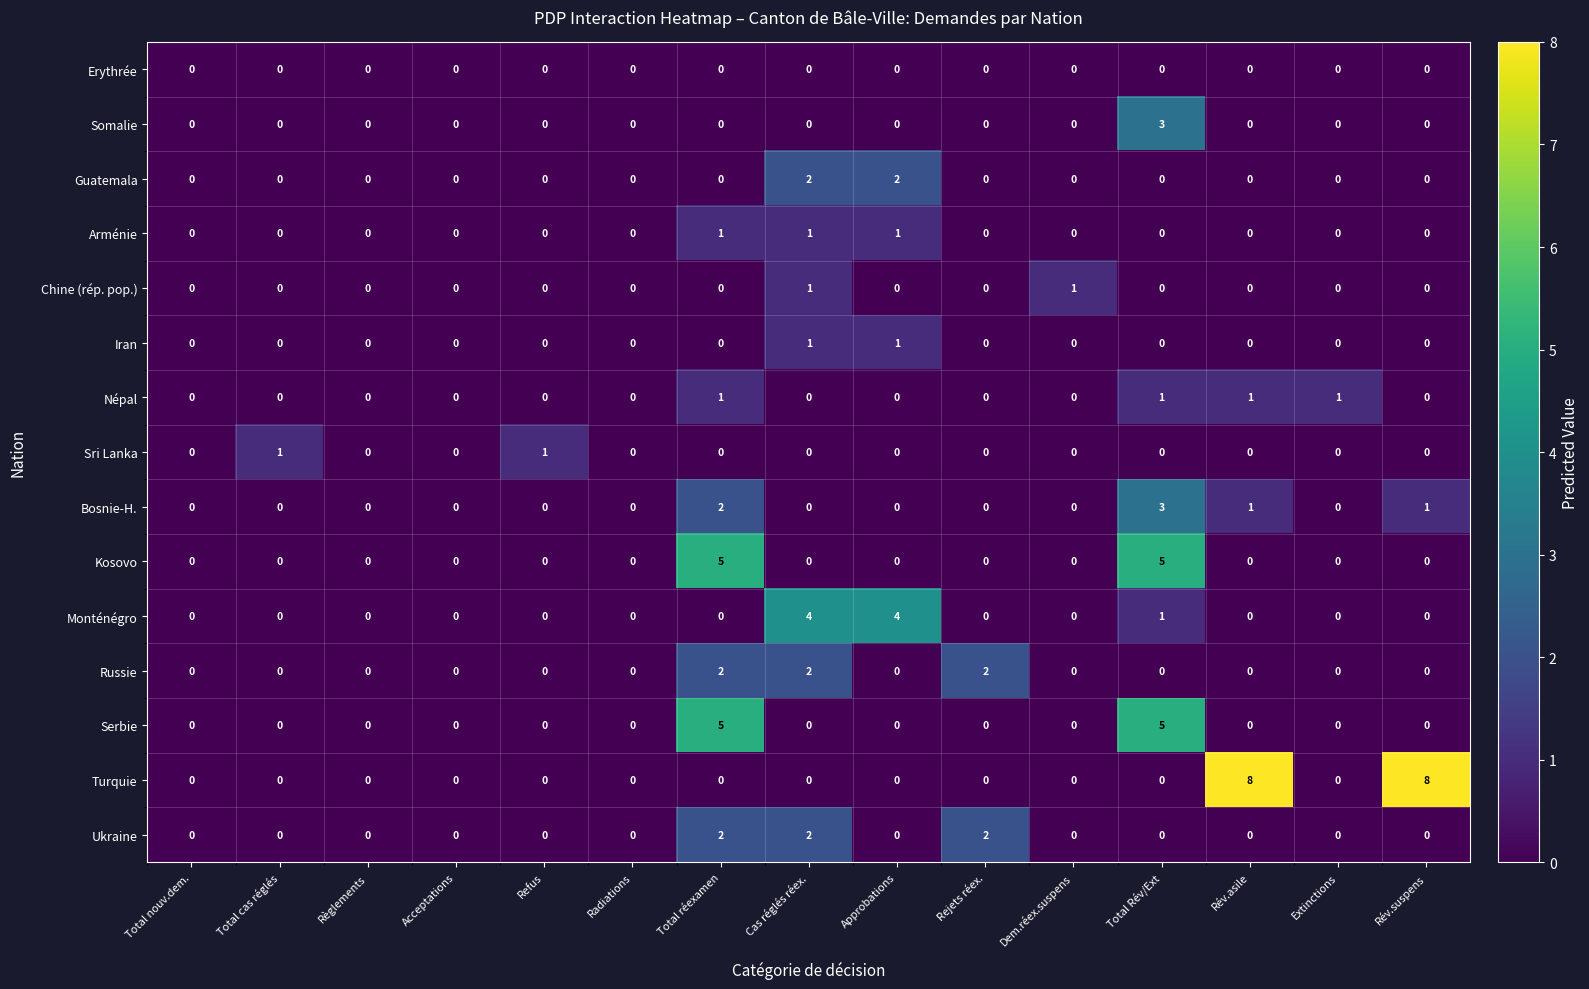

Which series has the largest total across all categories?

Turquie